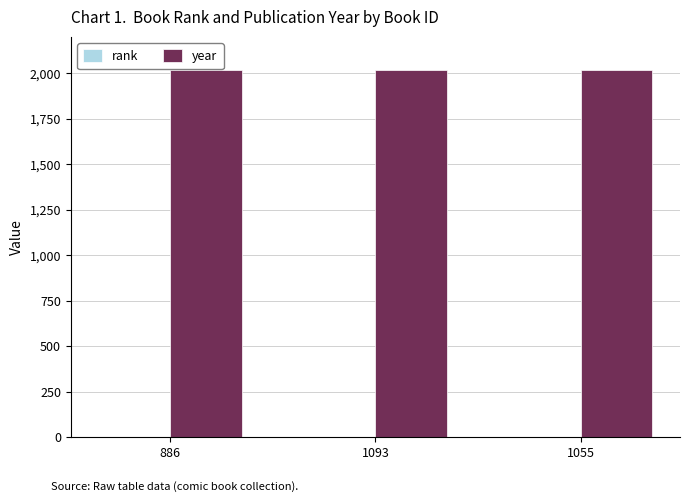

Which series has the largest total across all categories?

year